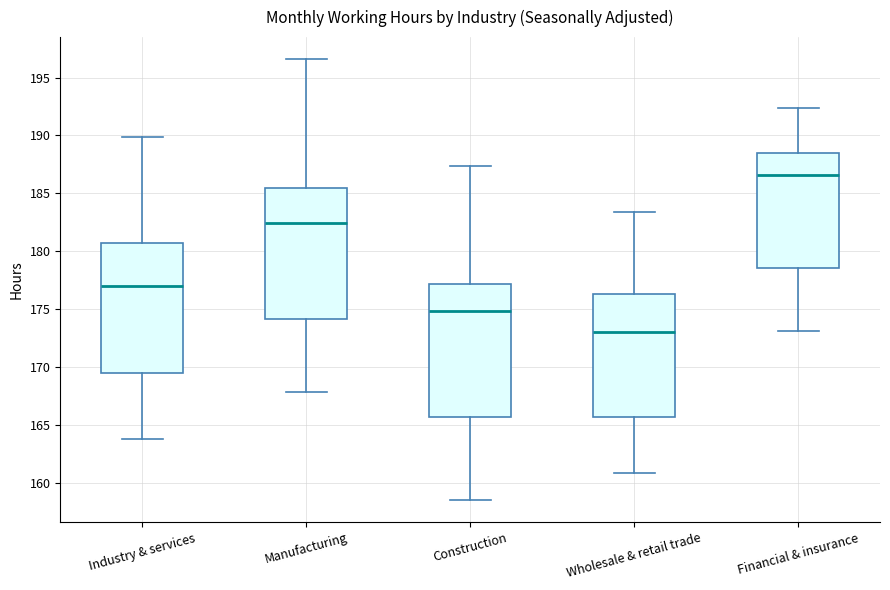

Reading left to right, transcribe this box plot: for each box, give where its median line is, the range the box spans, and where its two whiskers end, as read against the y-axis. The values are not printed on the chart, so give them approximately, as read against the axis.

Industry & services: median 177.0, box 169.5 to 180.5, whiskers 164.0 to 190.0
Manufacturing: median 182.5, box 174.0 to 185.5, whiskers 168.0 to 196.5
Construction: median 175.0, box 165.5 to 177.0, whiskers 158.5 to 187.5
Wholesale & retail trade: median 173.0, box 165.5 to 176.5, whiskers 161.0 to 183.5
Financial & insurance: median 186.5, box 178.5 to 188.5, whiskers 173.0 to 192.5